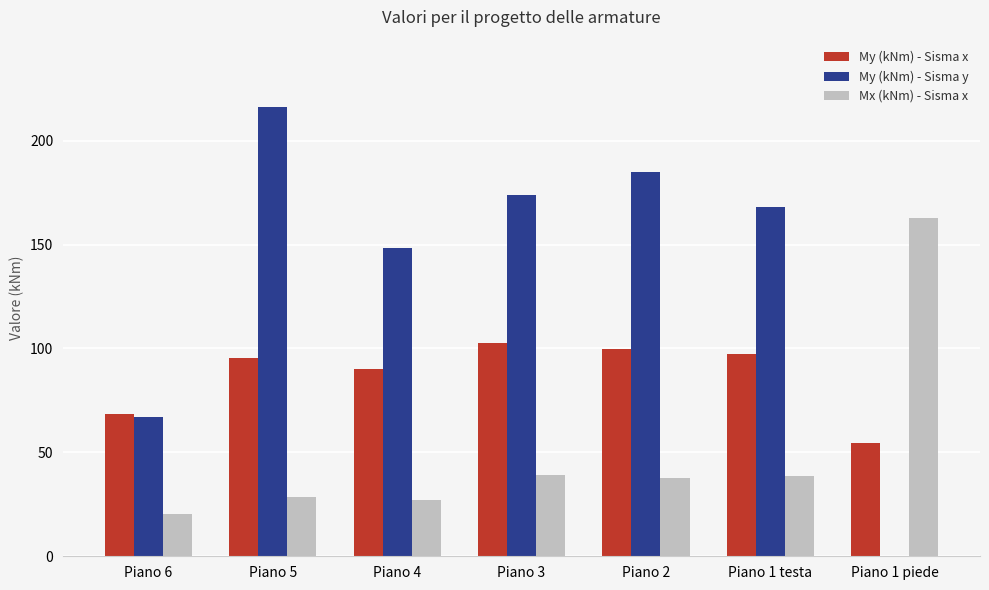

Read the My (kNm) - Sisma y value at Piano 5.

216.2